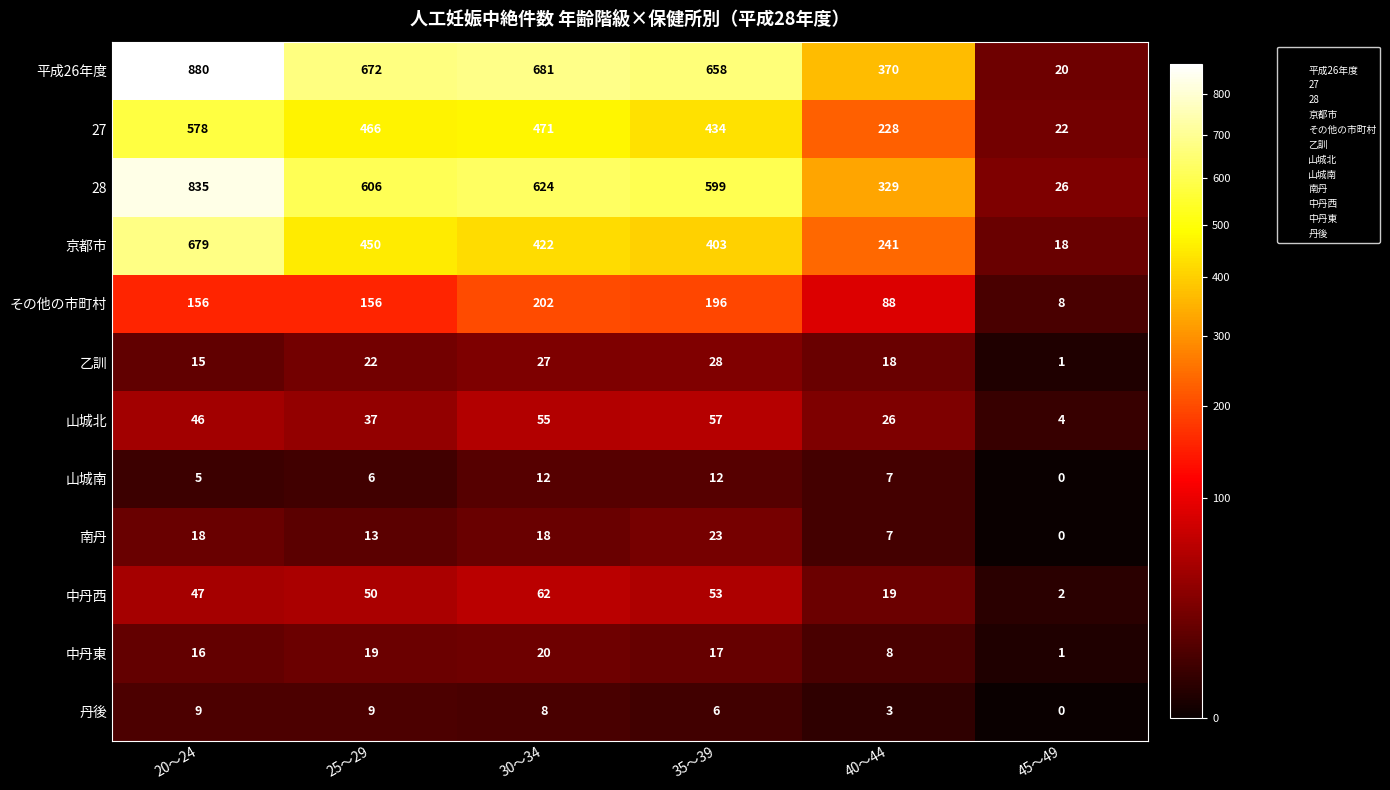

Where does the 平成26年度 series first go above 672?

20～24